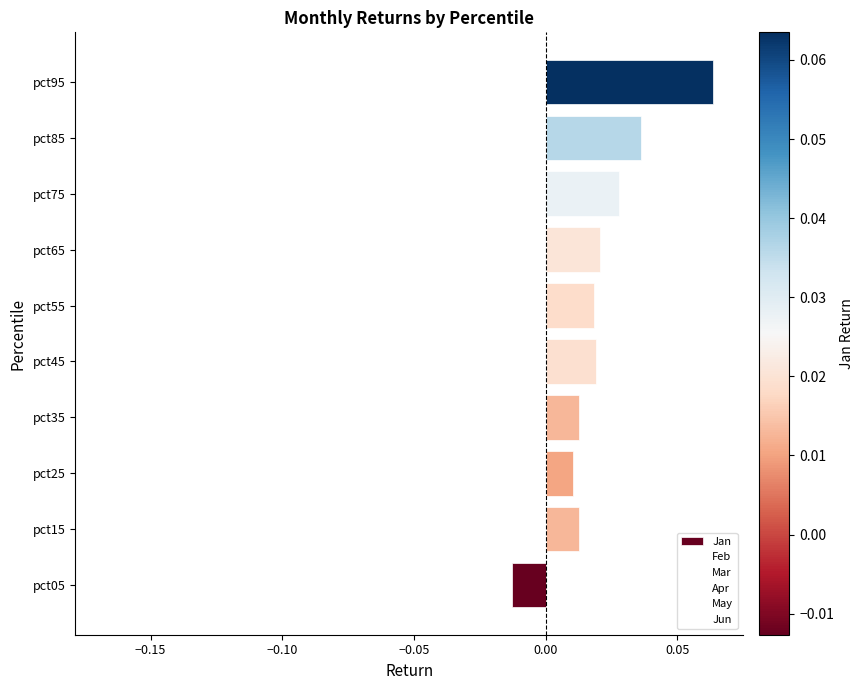

Which label corresponds to the largest value in the chart?

pct95